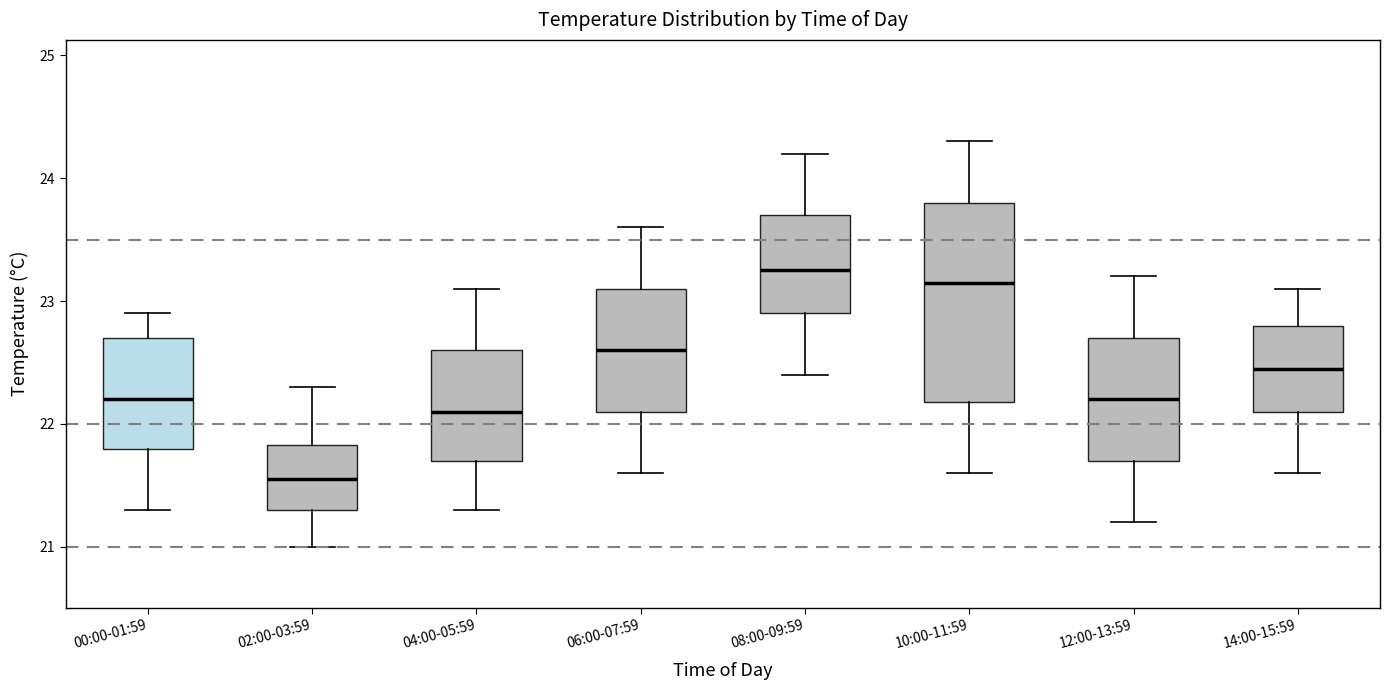

Which box's median line is the highest?

08:00-09:59